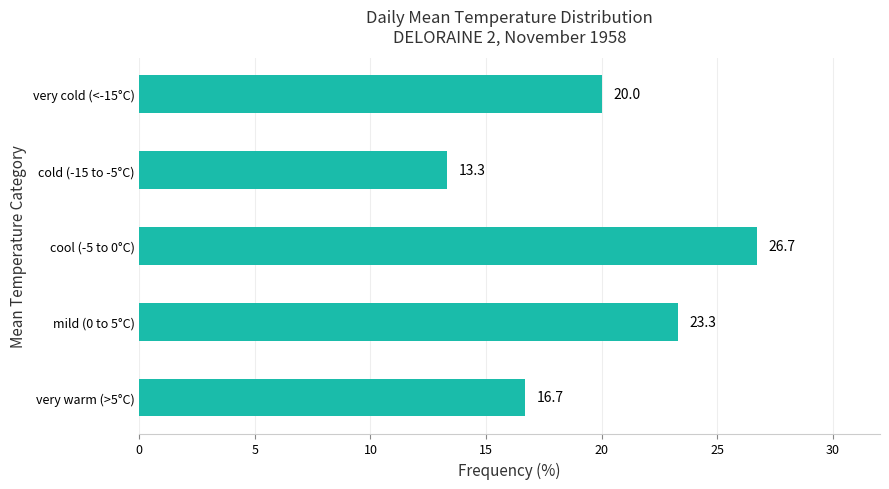

Reading bottom to top, transcribe all the data shown in this chart.

16.7	23.3	26.7	13.3	20.0